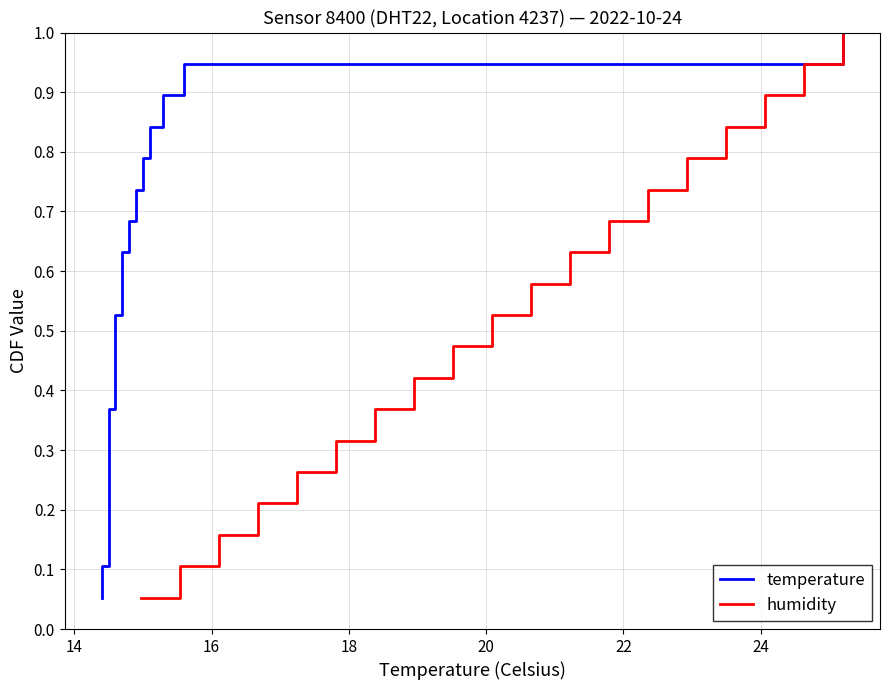

Reading left to right, transcribe all the data shown in this chart.

temperature: 0.1	0.1	0.2	0.2	0.3	0.3	0.4	0.4	0.5	0.5	0.6	0.6	0.7	0.7	0.8	0.8	0.9	0.9	1.0
humidity: 0.1	0.1	0.2	0.2	0.3	0.3	0.4	0.4	0.5	0.5	0.6	0.6	0.7	0.7	0.8	0.8	0.9	0.9	1.0